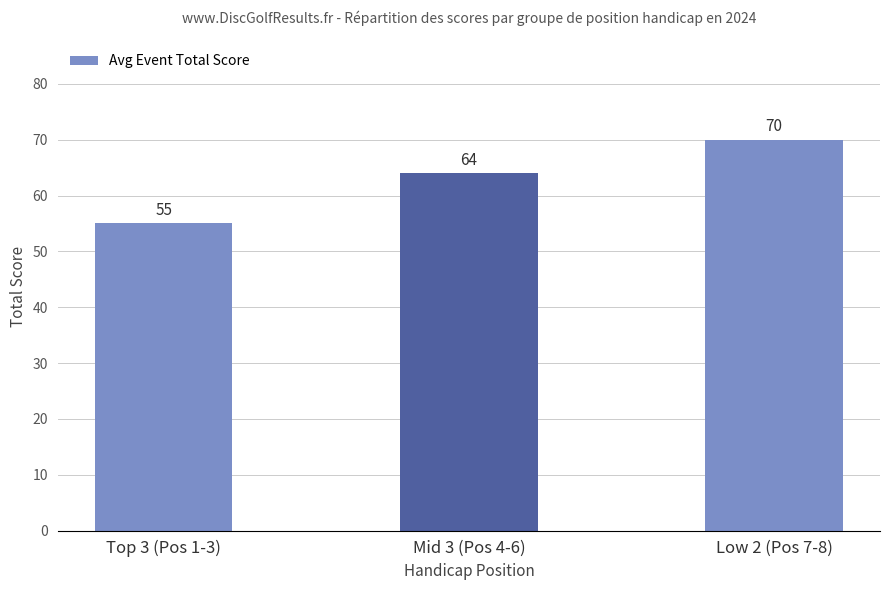

What is the sum of all values?

189